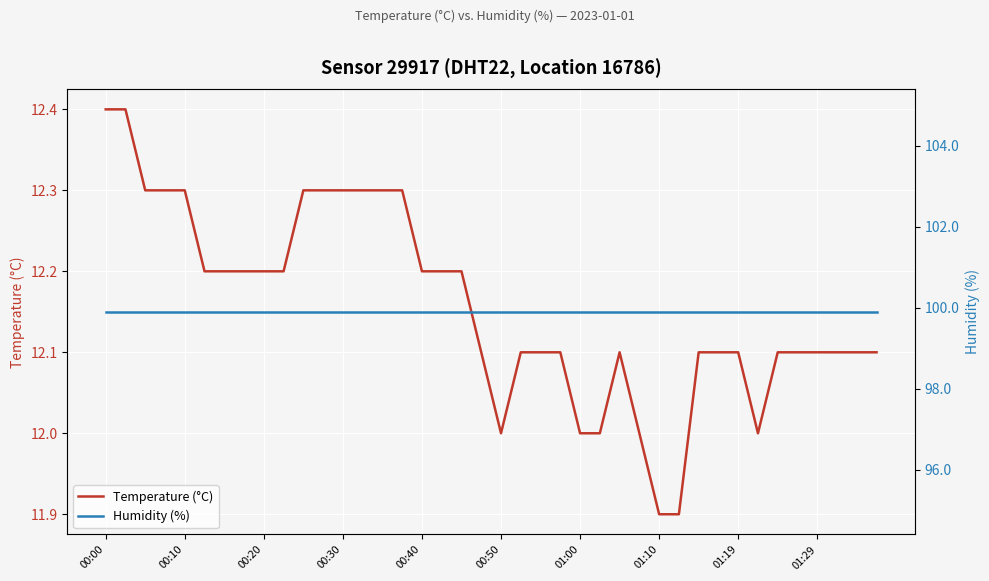

What is the difference between the maximum and second lowest values in the temperature series?

0.5